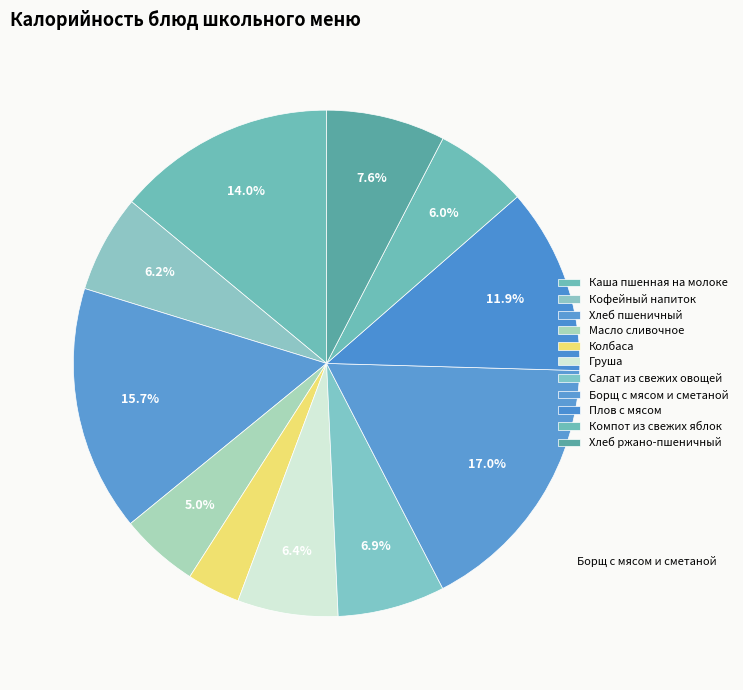

The Груша slice represents 6% of the pie. True or false?

True